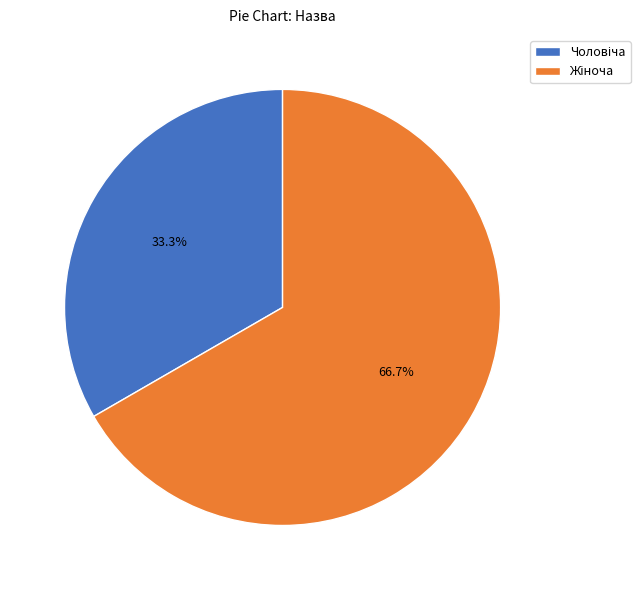

Does any single category account for the majority?

Yes